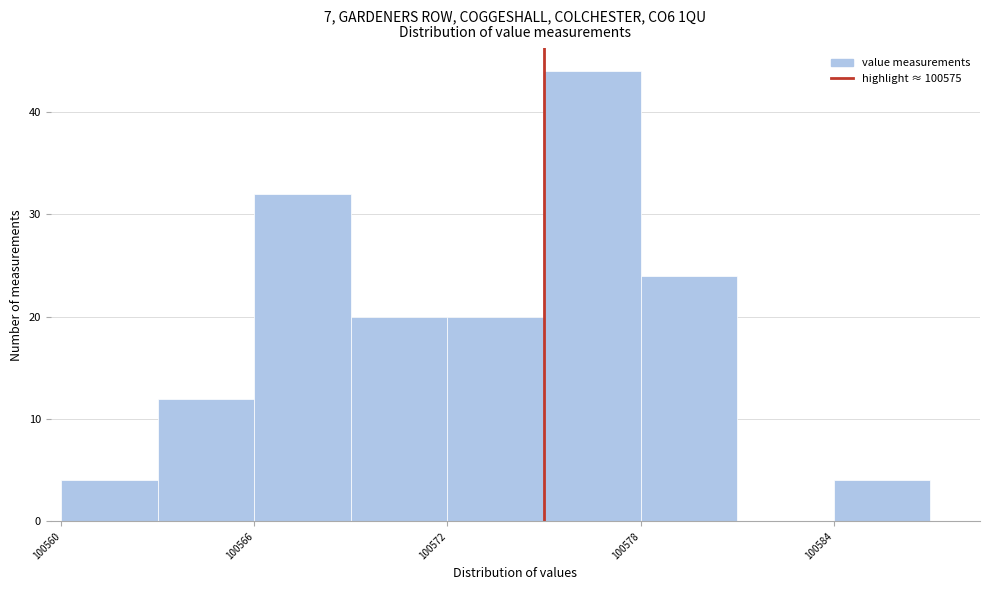

Read against the x-axis, roughly where is the centre of the tallest bar?

100577